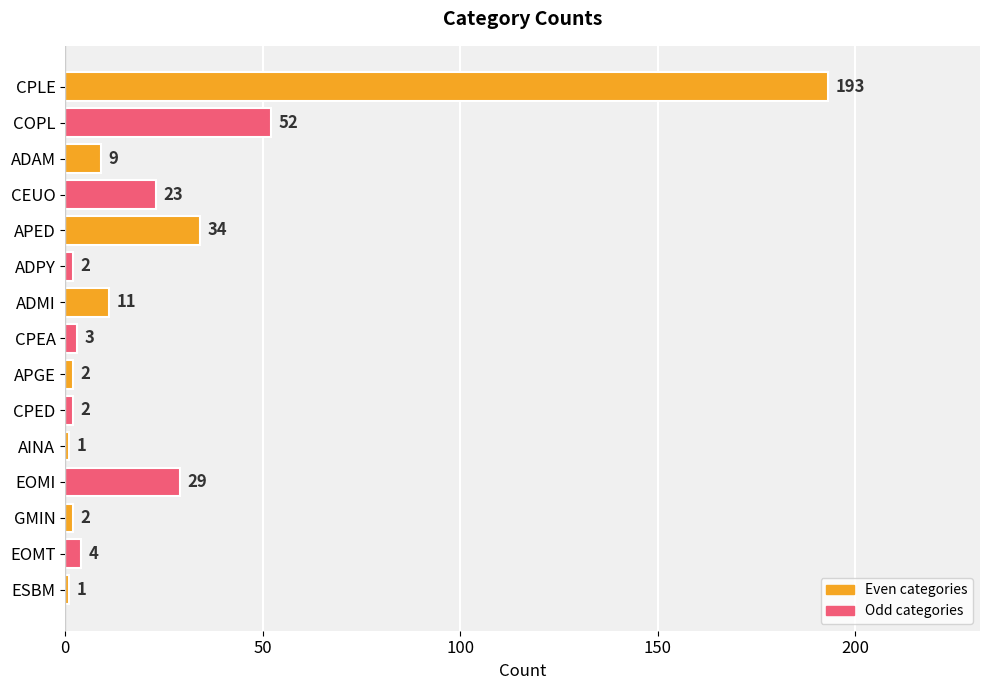

Where is the data nearest to the value 97?

COPL